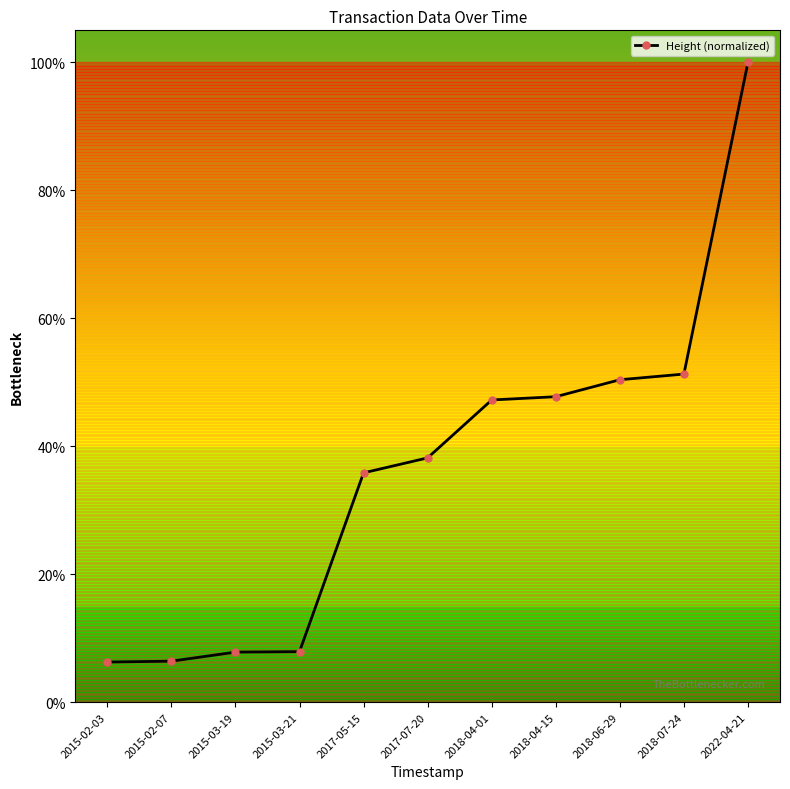

Is this an area chart (filled region under the line)?

No